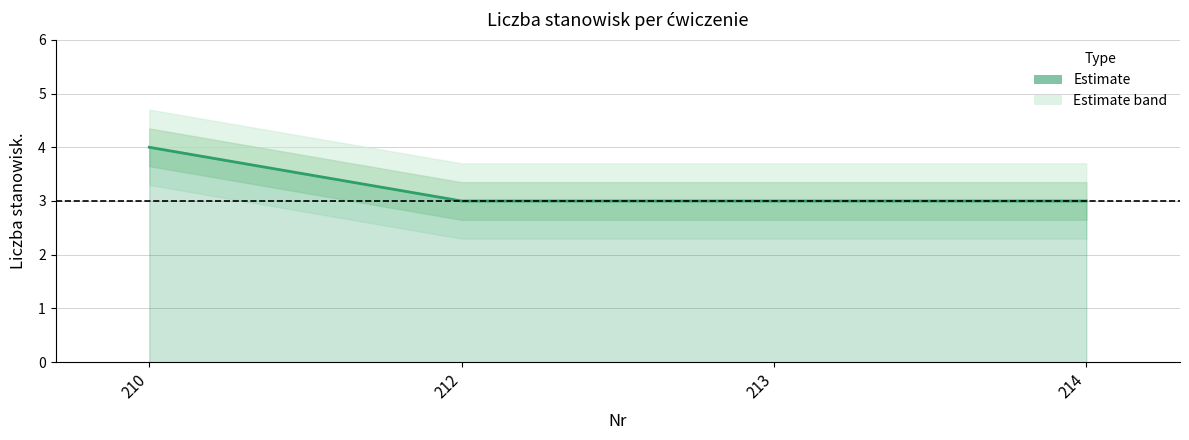

Rank the categories by value from highest to lowest.

210, 212, 213, 214